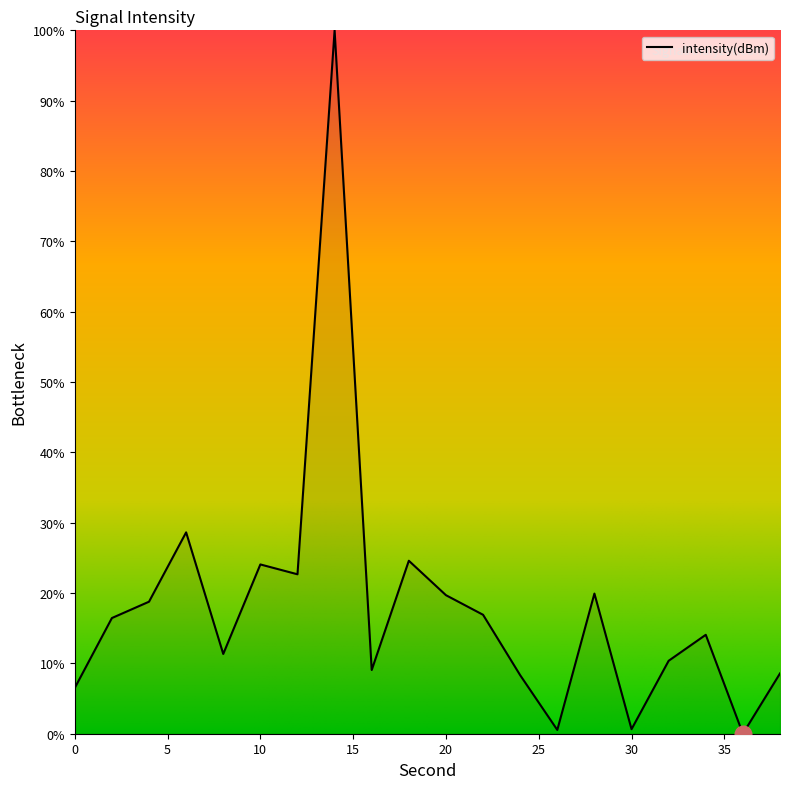

What is the greatest value displayed?

100.0